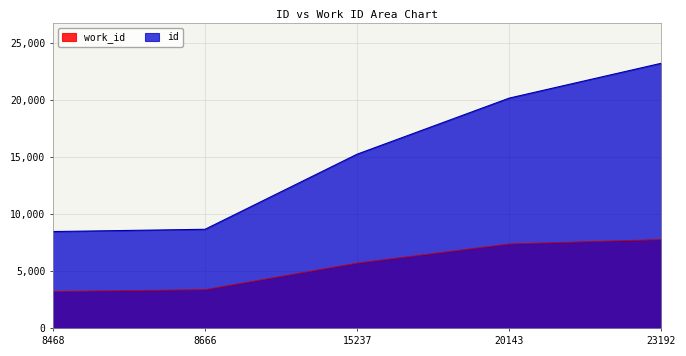

The value of id at 8468 is 8468. True or false?

True